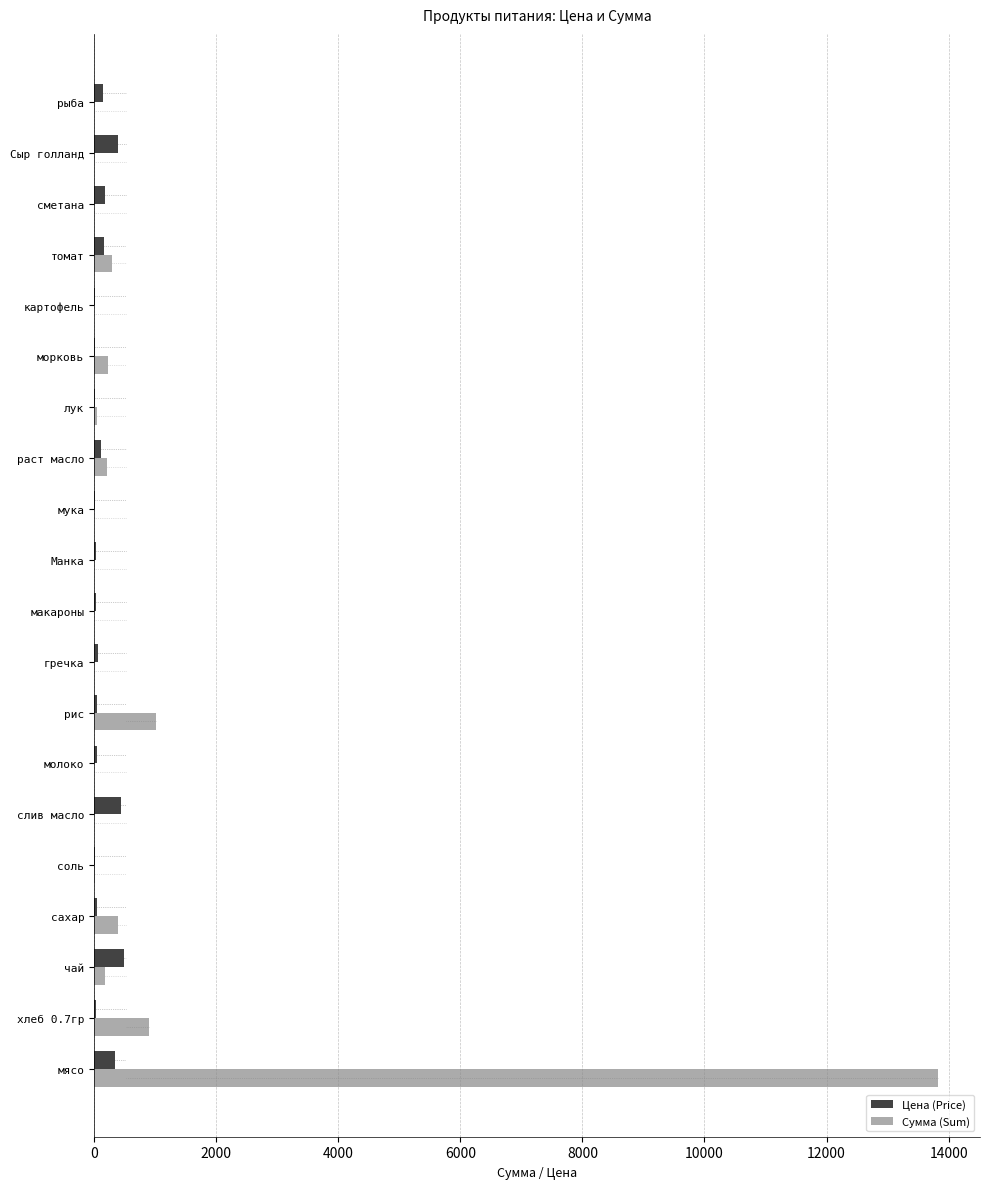

What is the sum of all Сумма (Sum) values?

17112.0